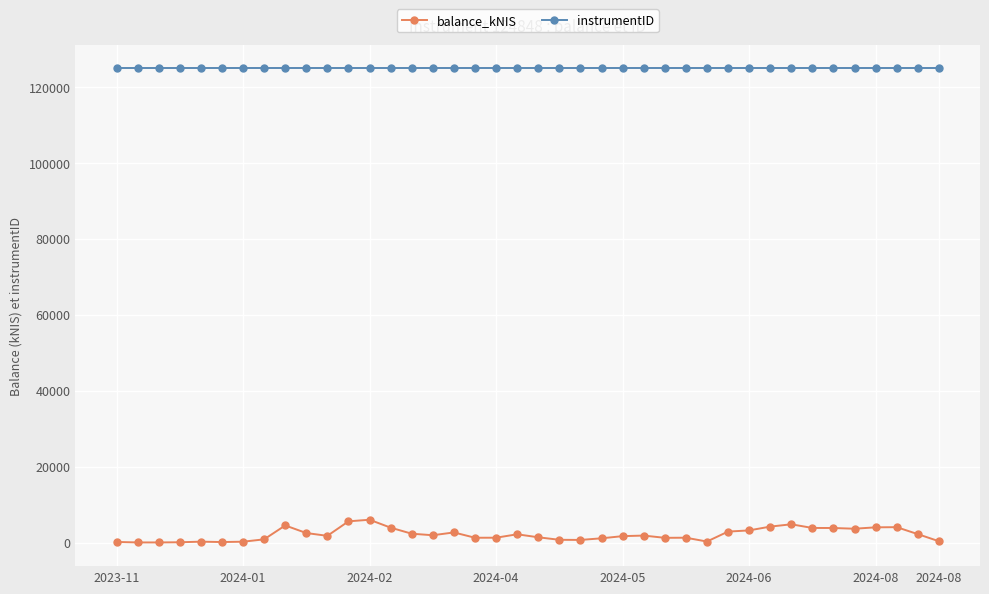

What is the sum of all instrumentID values?

4993920.0